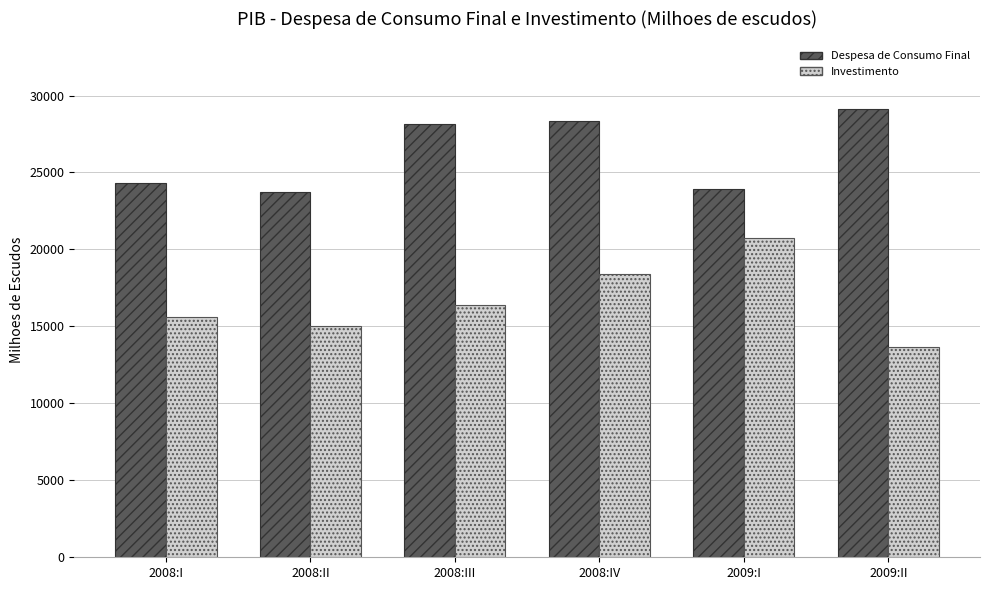

Rank the categories by Investimento value from lowest to highest.

2009:II, 2008:II, 2008:I, 2008:III, 2008:IV, 2009:I